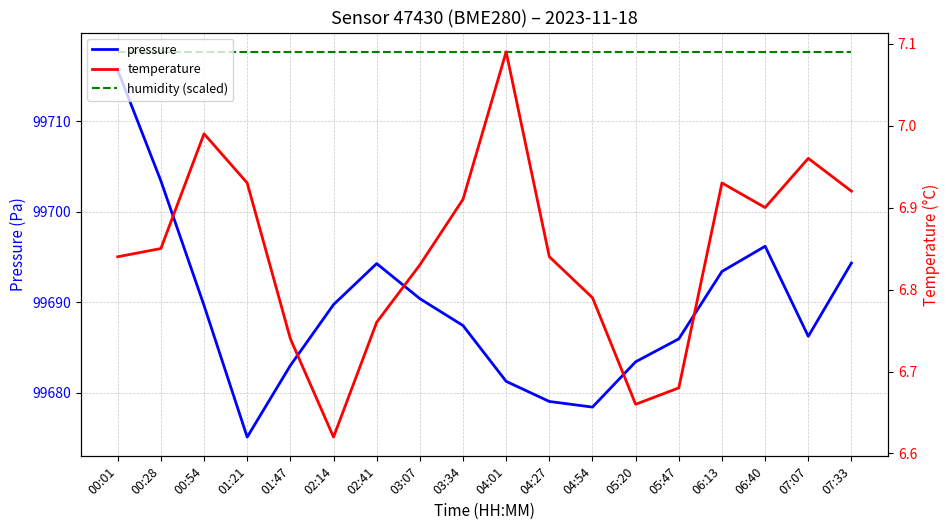

What is the label of the 17th point from the right?

00:28